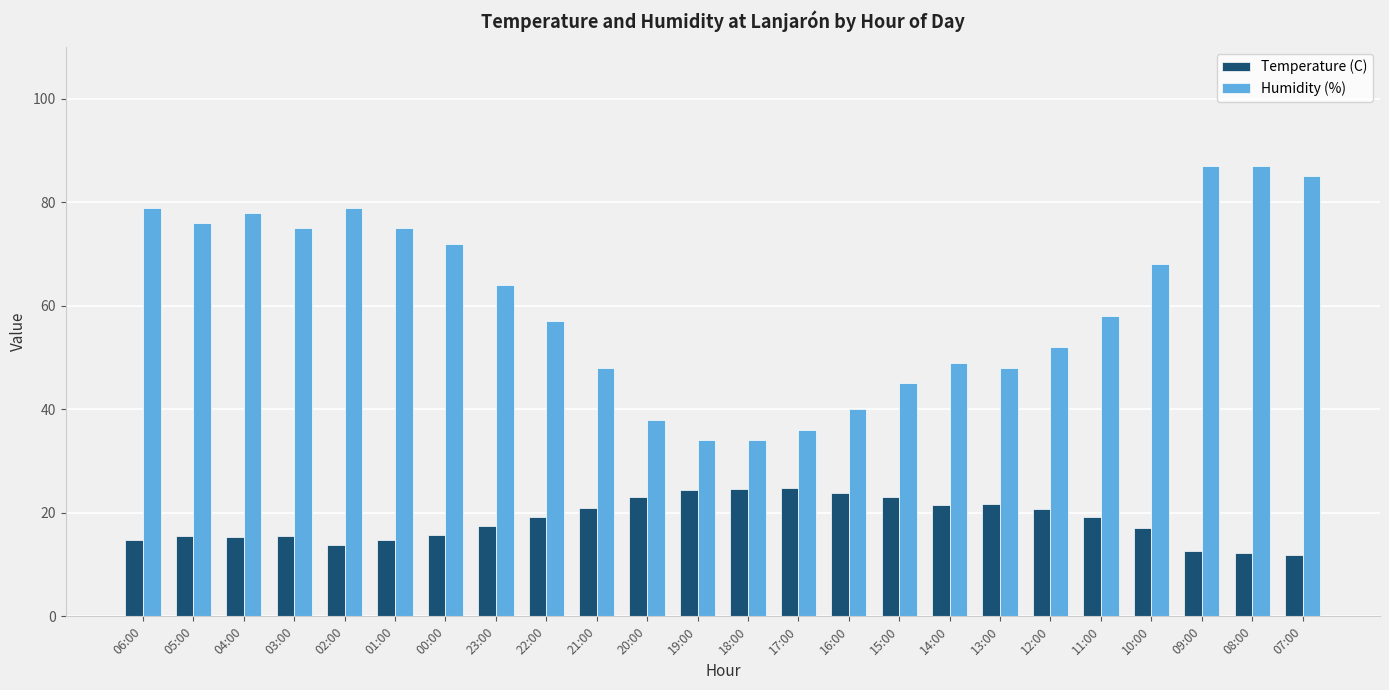

What is the maximum value shown in the chart?

87.0